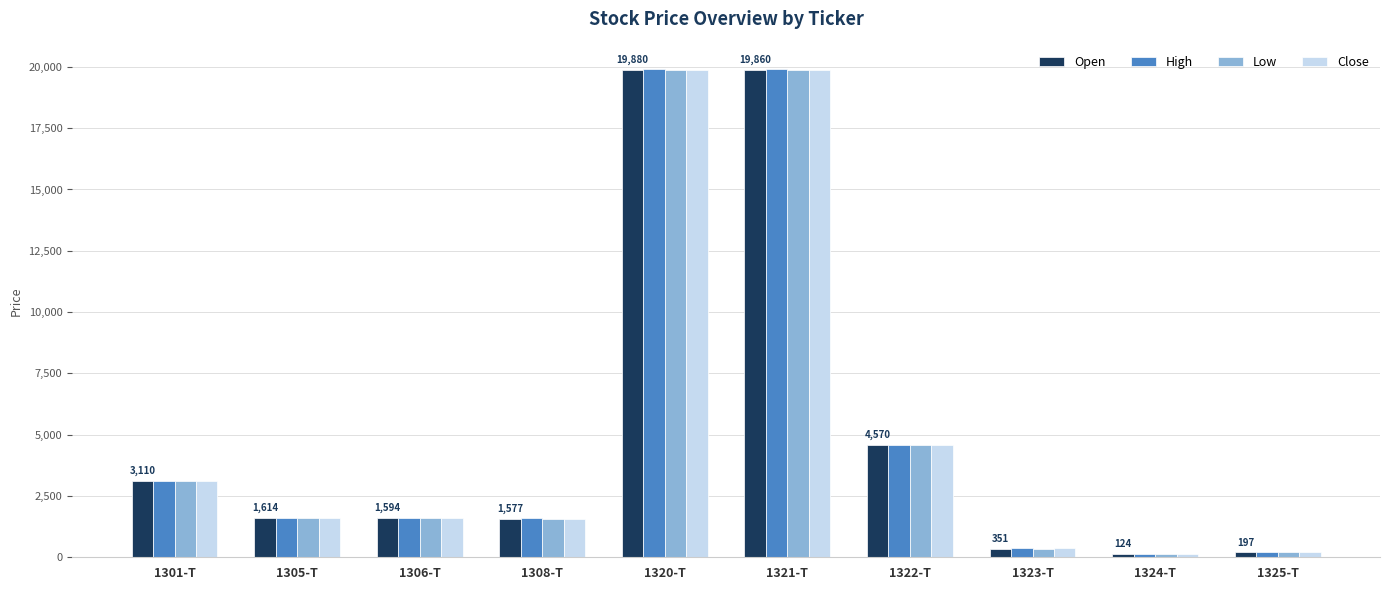

Where does the High series first go above 1621?

1301-T